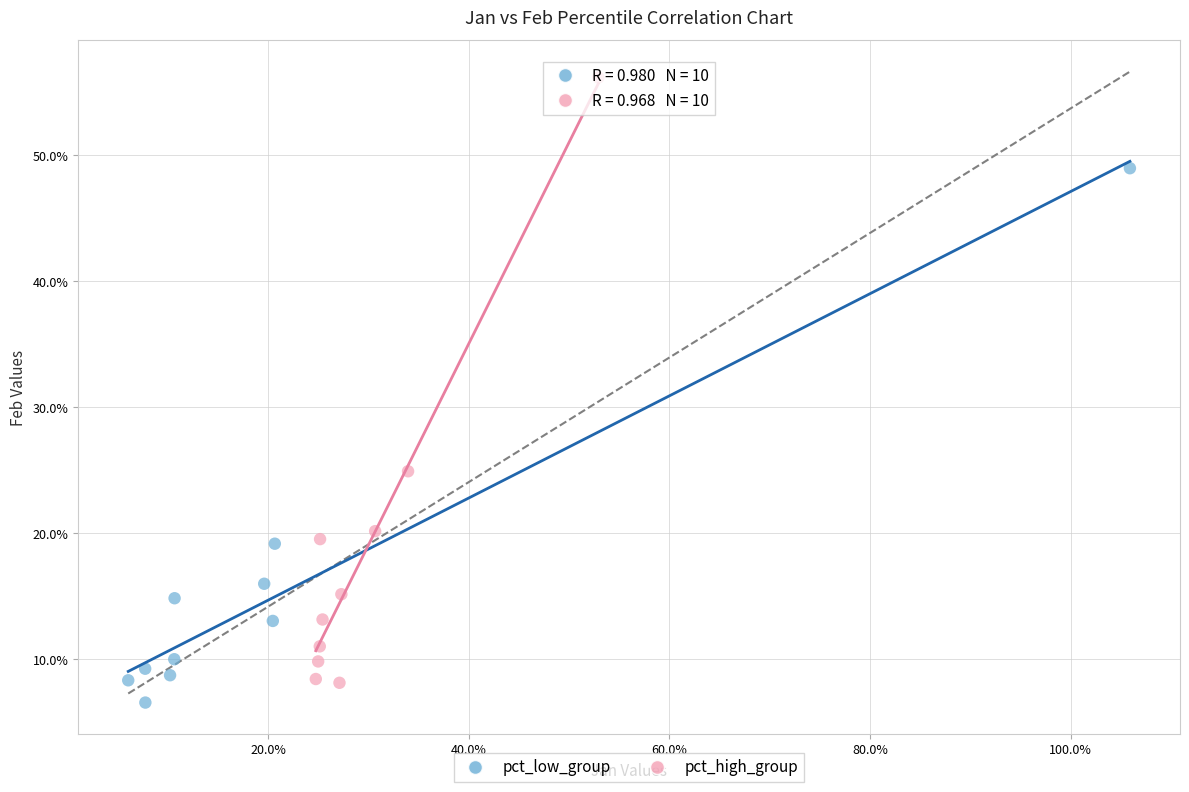

Which series contains the lowest Y value?

pct_low_group